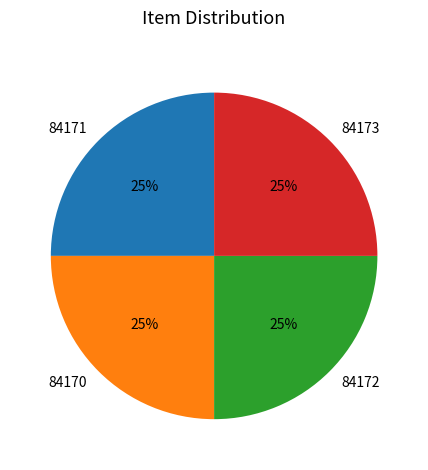

To the nearest percent, what is the average slice percentage?

25%